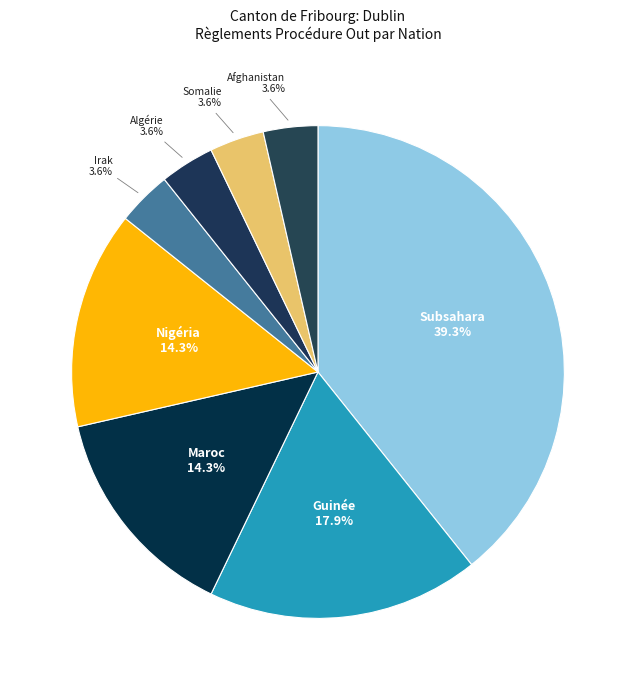

Which has a higher value, Maroc or Subsahara?

Subsahara